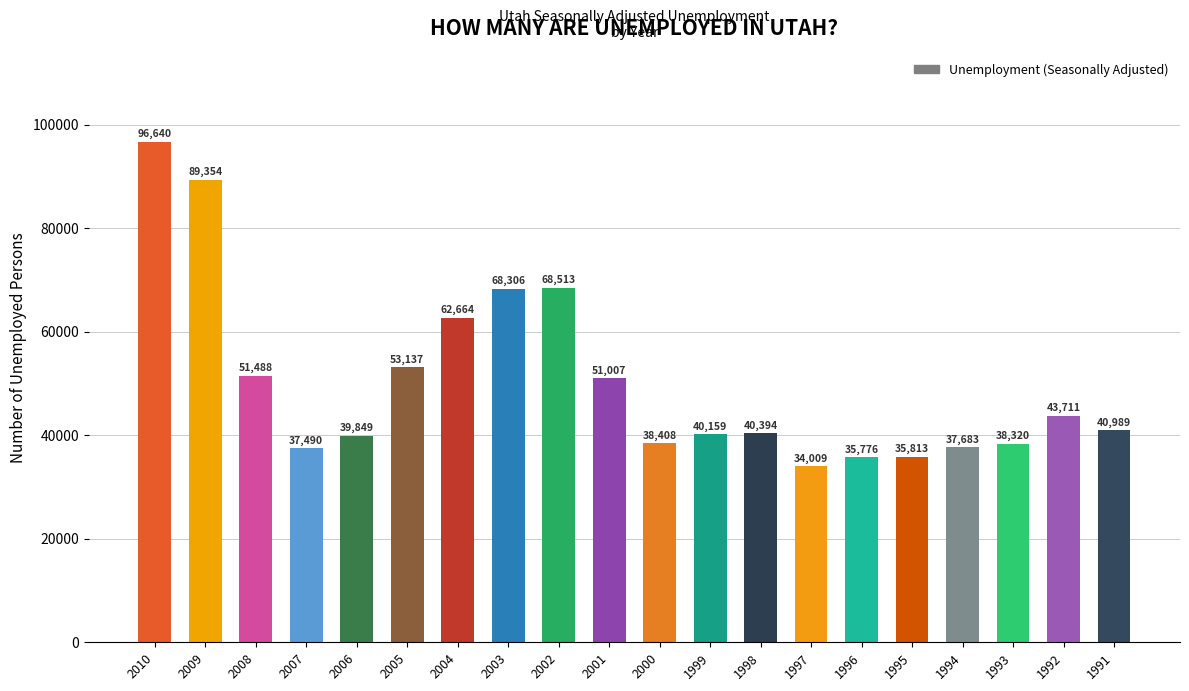

What is the change in value from 2009 to 1997?

-55345